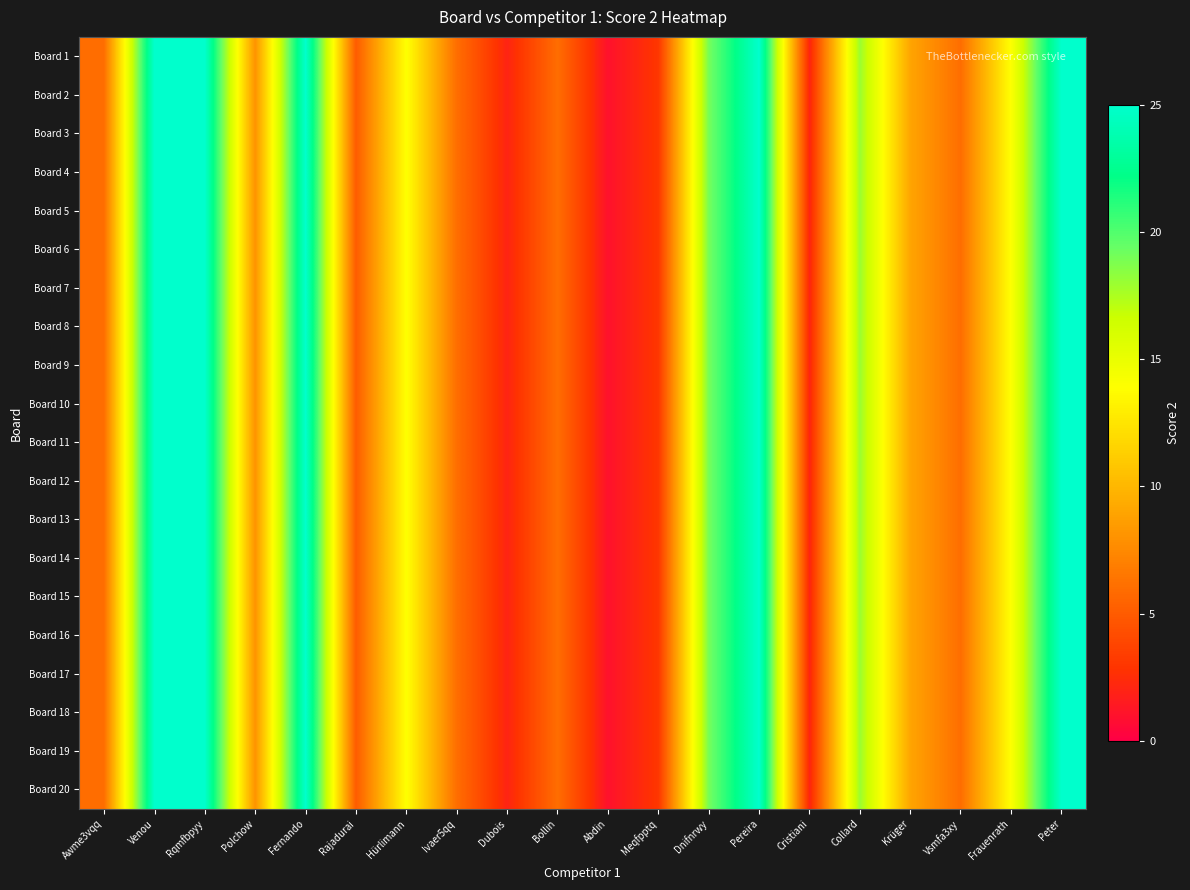

Which category has the highest value across all series?

Venou